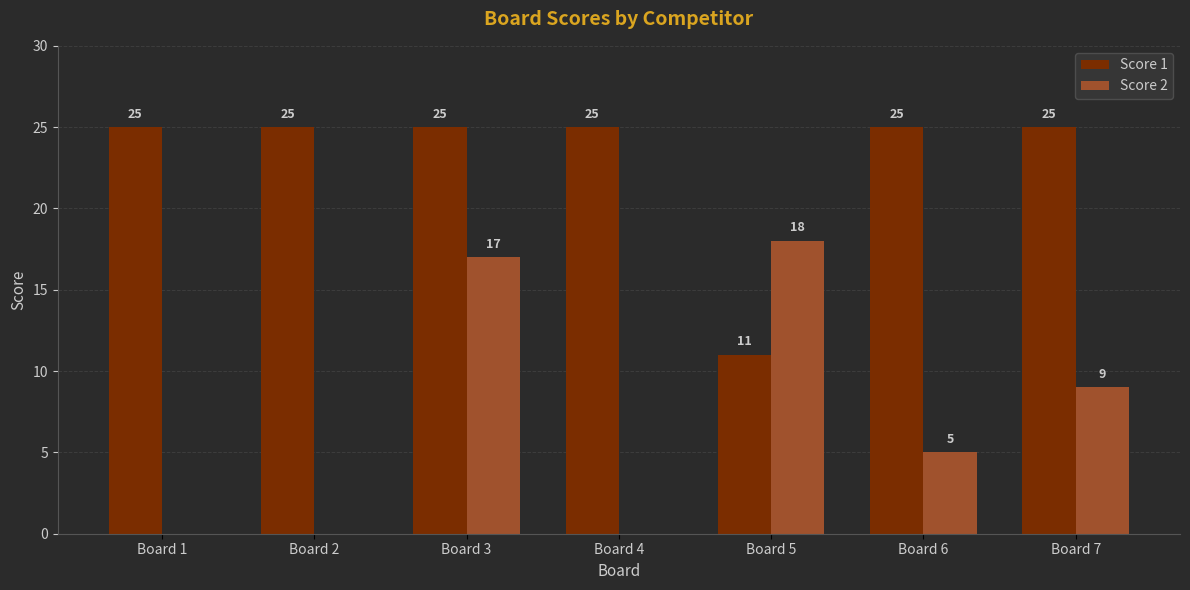

The value of Score 1 at Board 2 is 25. True or false?

True